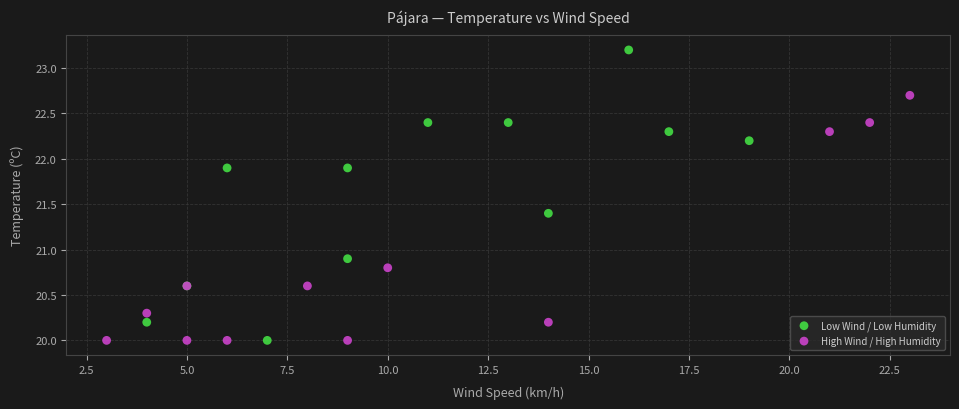

What are all the series names shown in the legend?

Low Wind / Low Humidity, High Wind / High Humidity